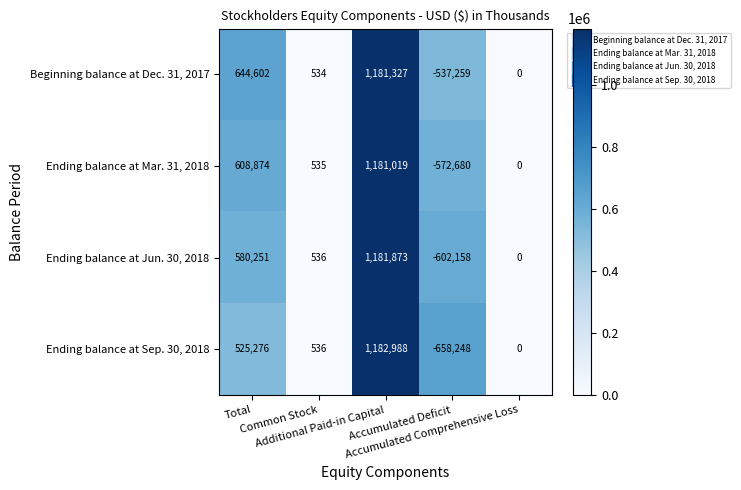

Rank the series by their maximum value, from highest to lowest.

Ending balance at Sep. 30, 2018, Ending balance at Jun. 30, 2018, Beginning balance at Dec. 31, 2017, Ending balance at Mar. 31, 2018